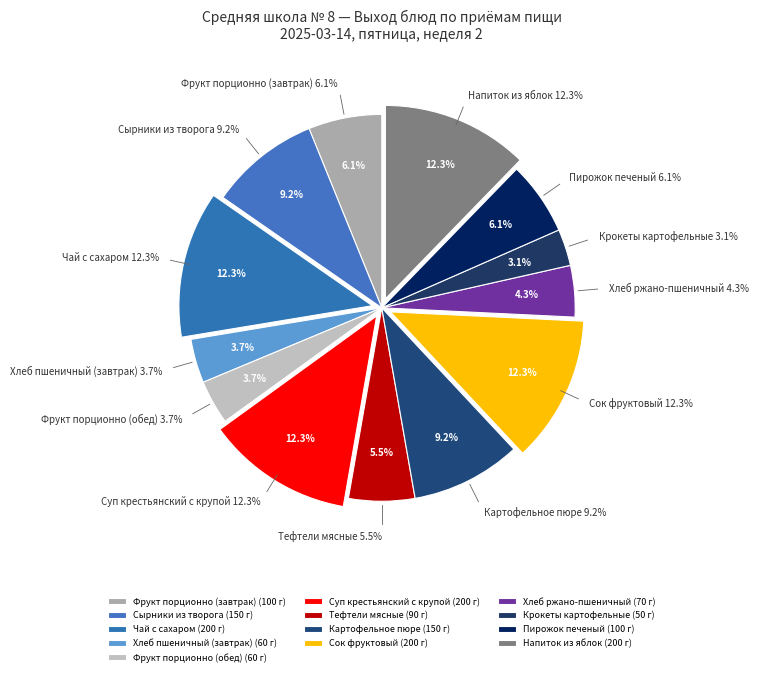

Approximately how many times larger is the value at Тефтели мясные compared to Фрукт порционно (завтрак)?

0.9